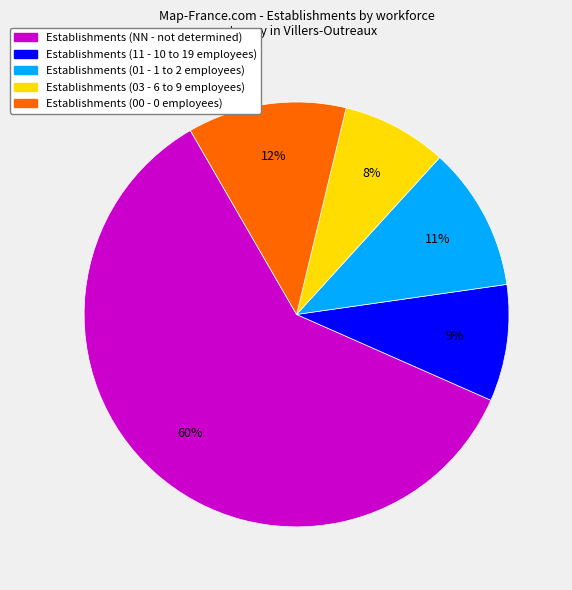

Which category has the smallest portion of the pie?

Establishments (03 - 6 to 9 employees)